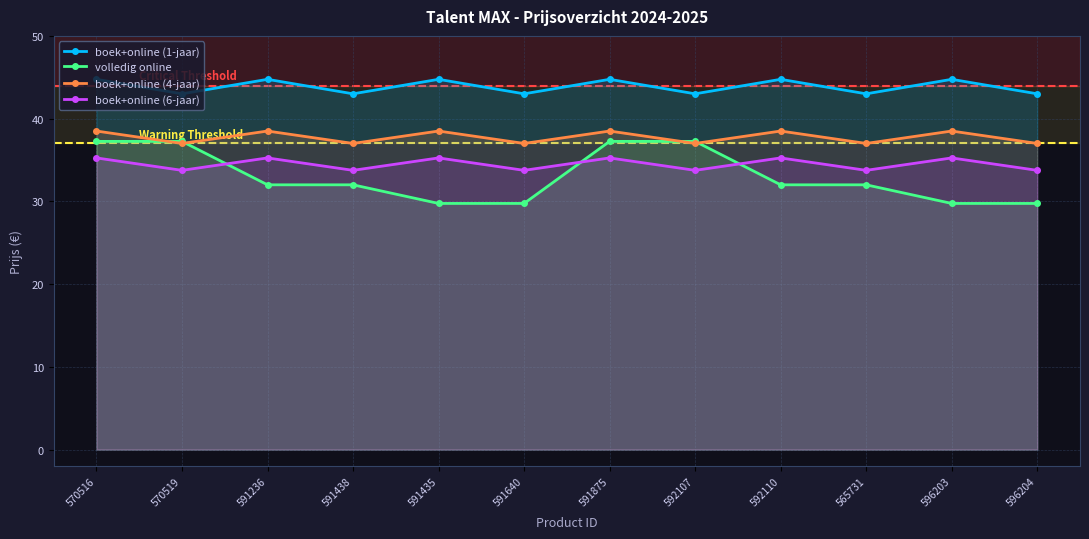

The value of boek+online (6-jaar) at 591438 is 33.8. True or false?

True